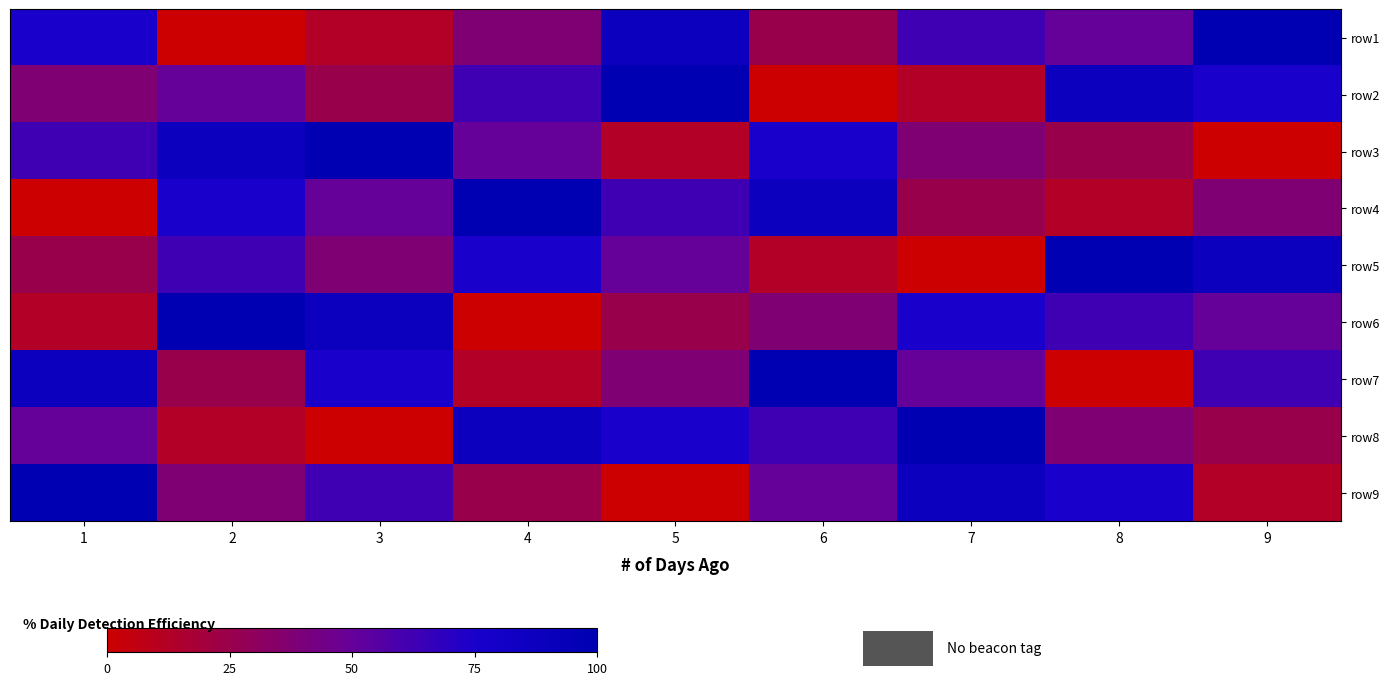

Reading left to right, transcribe all the data shown in this chart.

row1: 1=75.0	2=0.0	3=12.5	4=37.5	5=87.5	6=25.0	7=62.5	8=50.0	9=100.0
row2: 1=37.5	2=50.0	3=25.0	4=62.5	5=100.0	6=0.0	7=12.5	8=87.5	9=75.0
row3: 1=62.5	2=87.5	3=100.0	4=50.0	5=12.5	6=75.0	7=37.5	8=25.0	9=0.0
row4: 1=0.0	2=75.0	3=50.0	4=100.0	5=62.5	6=87.5	7=25.0	8=12.5	9=37.5
row5: 1=25.0	2=62.5	3=37.5	4=75.0	5=50.0	6=12.5	7=0.0	8=100.0	9=87.5
row6: 1=12.5	2=100.0	3=87.5	4=0.0	5=25.0	6=37.5	7=75.0	8=62.5	9=50.0
row7: 1=87.5	2=25.0	3=75.0	4=12.5	5=37.5	6=100.0	7=50.0	8=0.0	9=62.5
row8: 1=50.0	2=12.5	3=0.0	4=87.5	5=75.0	6=62.5	7=100.0	8=37.5	9=25.0
row9: 1=100.0	2=37.5	3=62.5	4=25.0	5=0.0	6=50.0	7=87.5	8=75.0	9=12.5